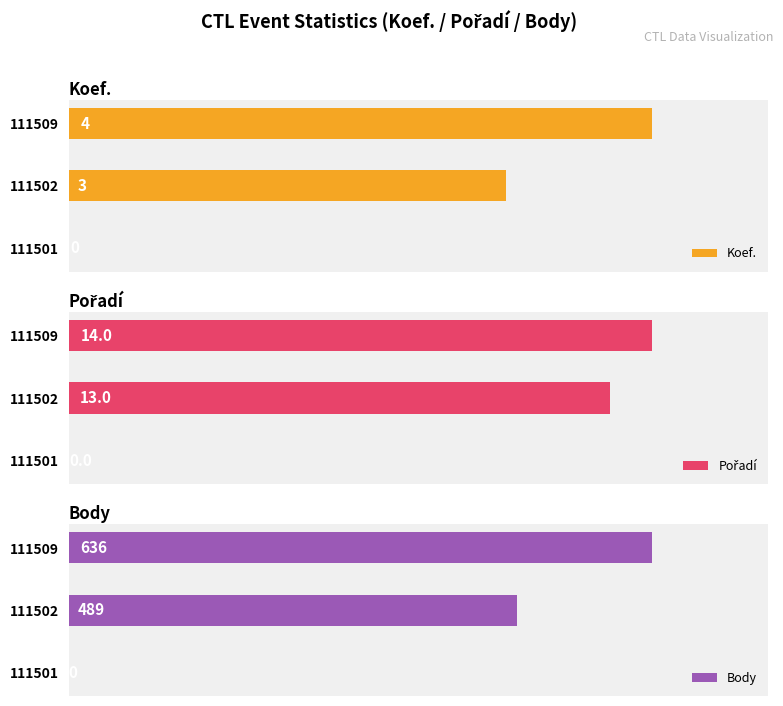

Which series changed the most between 1 and 2?

Body